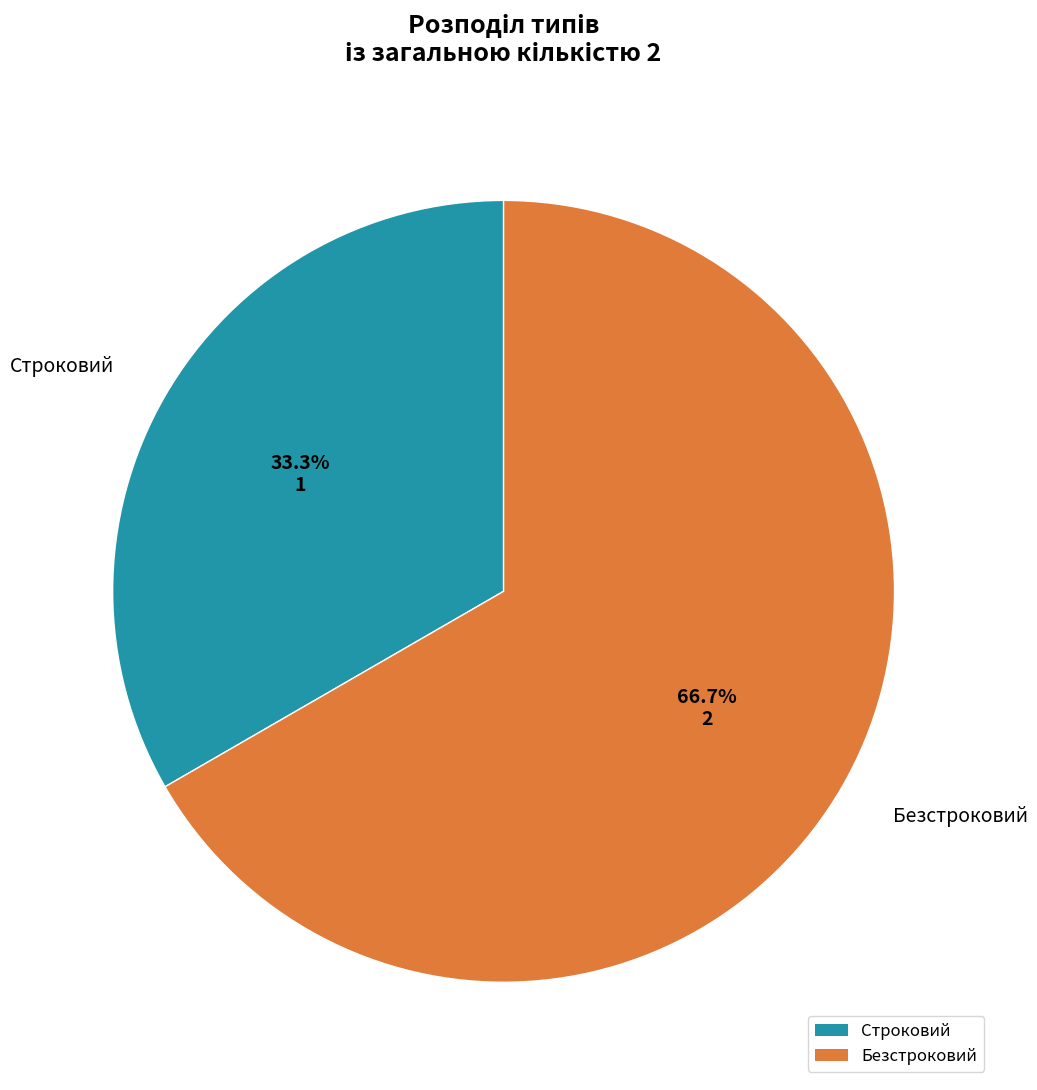

Rank the categories by value from lowest to highest.

Строковий, Безстроковий